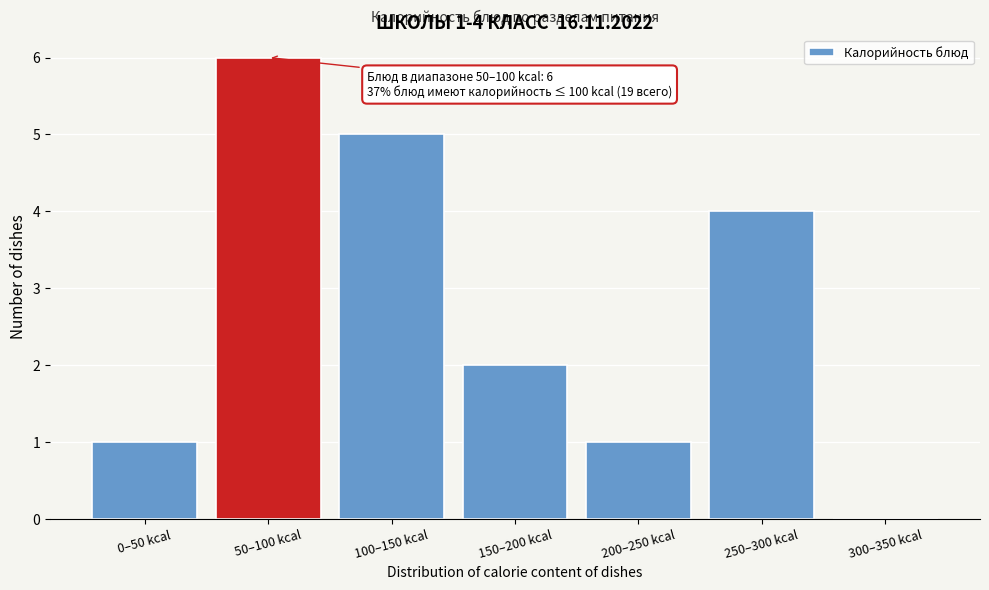

Reading left to right, list all the values displayed in this chart.

0–50 kcal=1	50–100 kcal=6	100–150 kcal=5	150–200 kcal=2	200–250 kcal=1	250–300 kcal=4	300–350 kcal=0